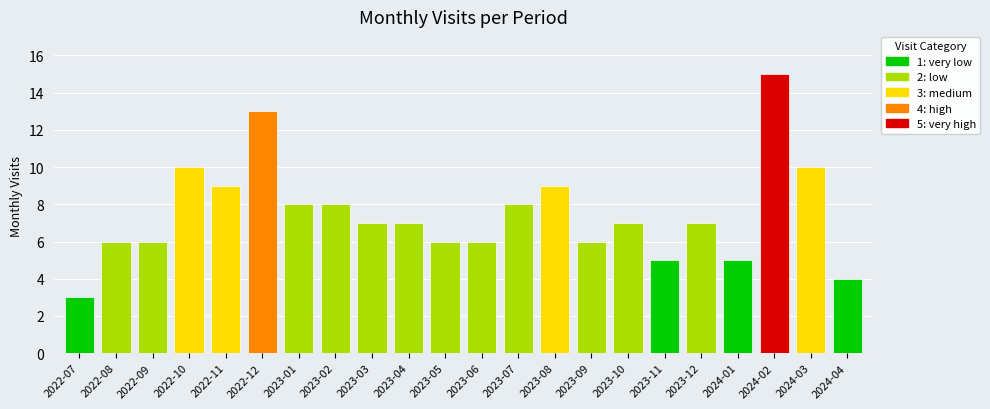

How many data points are less than 7?

9